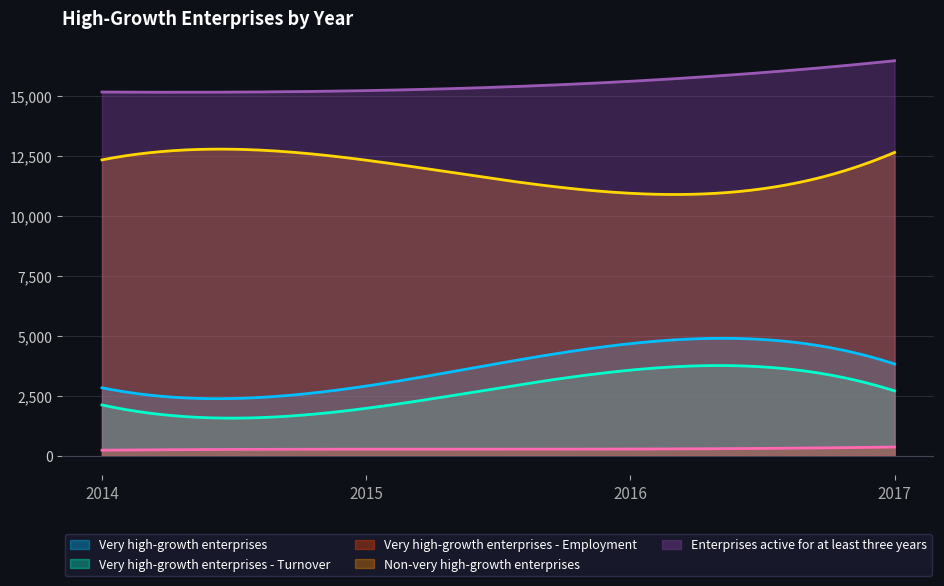

Reading right to left, list all the values displayed in this chart.

Very high-growth enterprises: 2017=3825	2016=4673	2015=2903	2014=2830
Very high-growth enterprises - Turnover: 2017=2701	2016=3567	2015=1973	2014=2114
Very high-growth enterprises - Employment: 2017=360	2016=275	2015=269	2014=225
Non-very high-growth enterprises: 2017=12652	2016=10946	2015=12327	2014=12341
Enterprises active for at least three years: 2017=16477	2016=15619	2015=15230	2014=15171